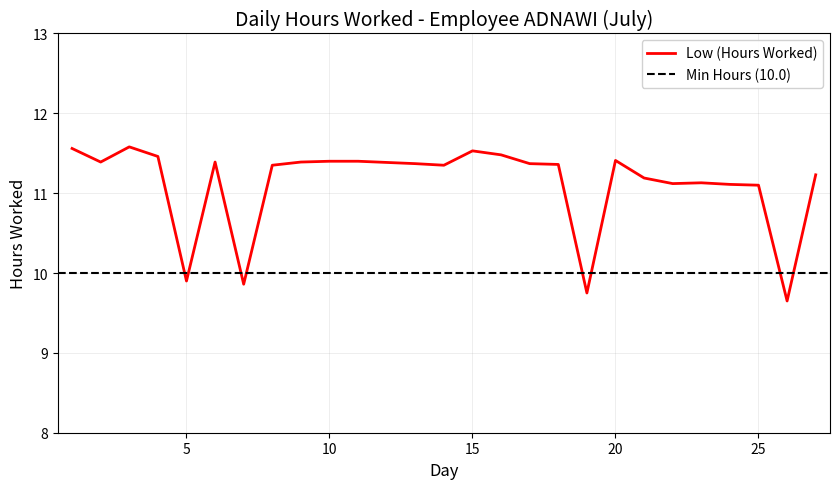

Reading right to left, transcribe all the data shown in this chart.

27=11.2	26=9.7	25=11.1	24=11.1	23=11.1	22=11.1	21=11.2	20=11.4	19=9.8	18=11.4	17=11.4	16=11.5	15=11.5	14=11.3	13=11.4	11=11.4	10=11.4	9=11.4	8=11.3	7=9.9	6=11.4	5=9.9	4=11.5	3=11.6	2=11.4	1=11.6